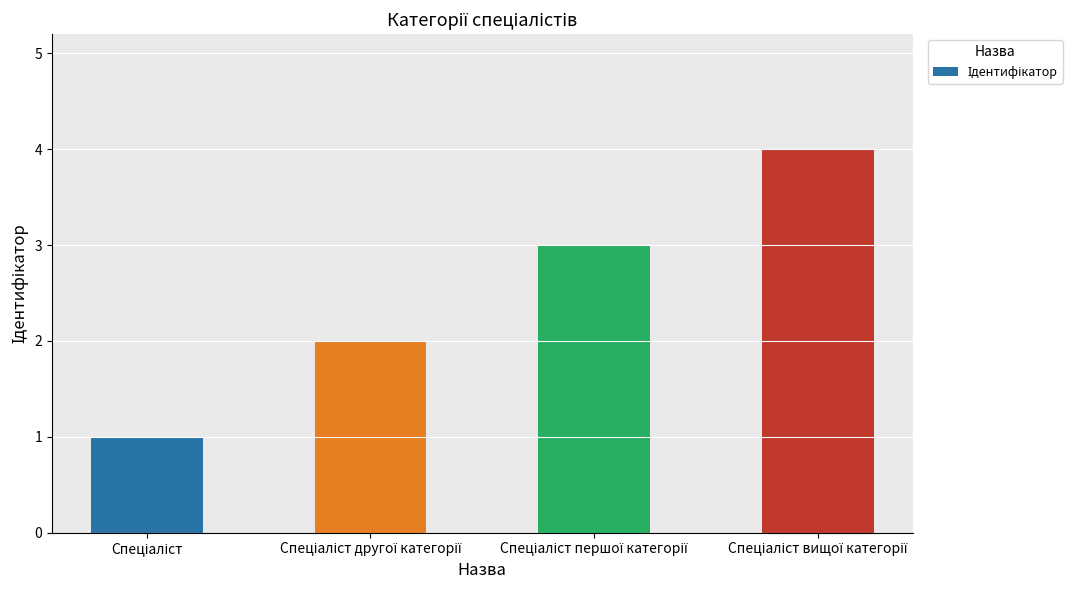

What is the difference between the maximum and minimum values?

3